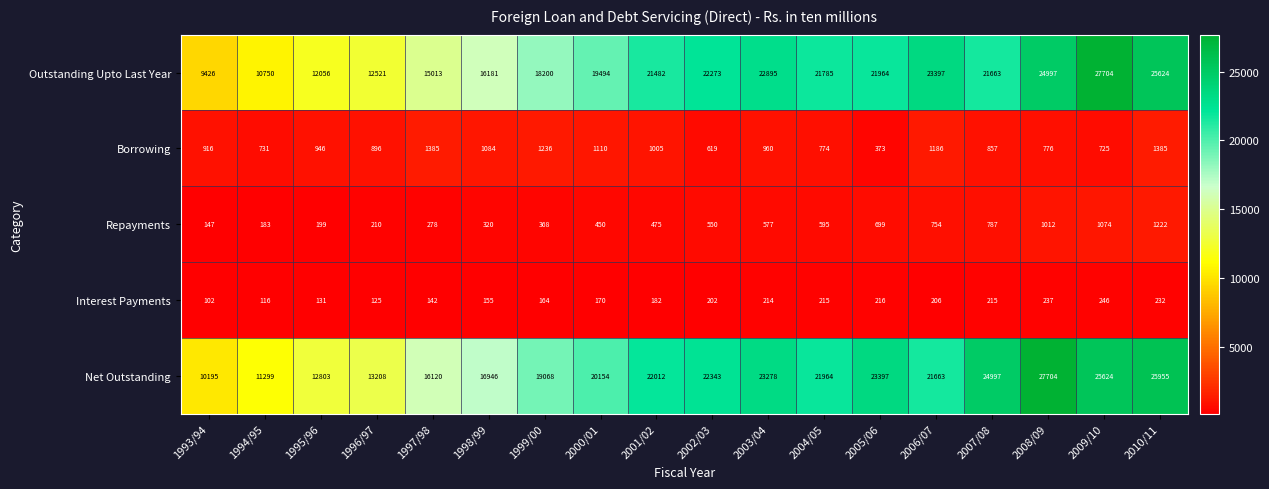

What is the difference between the maximum and minimum values in the Outstanding Upto Last Year series?

18278